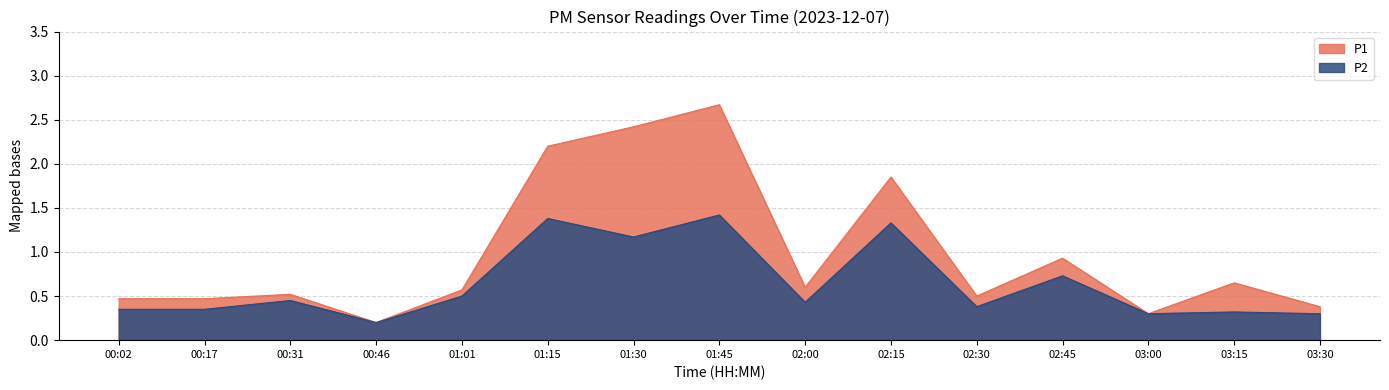

True or false: P2 has a value of 1.4 at 01:15.

True